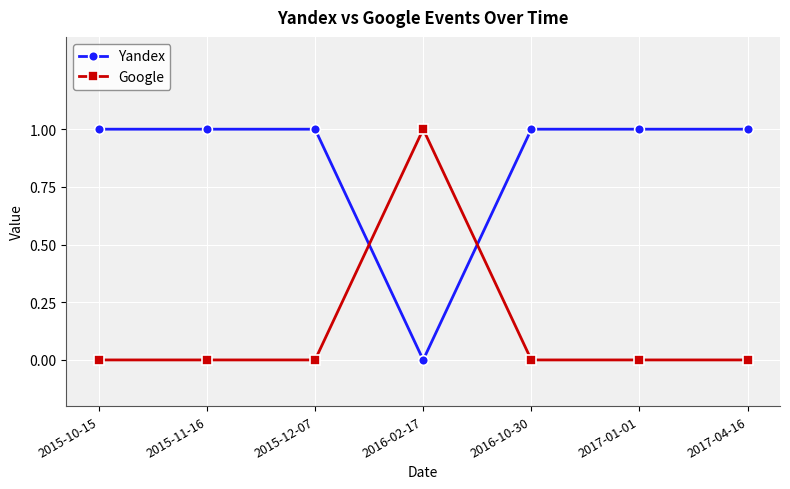

The value of Google at 2017-01-01 is 1. True or false?

False